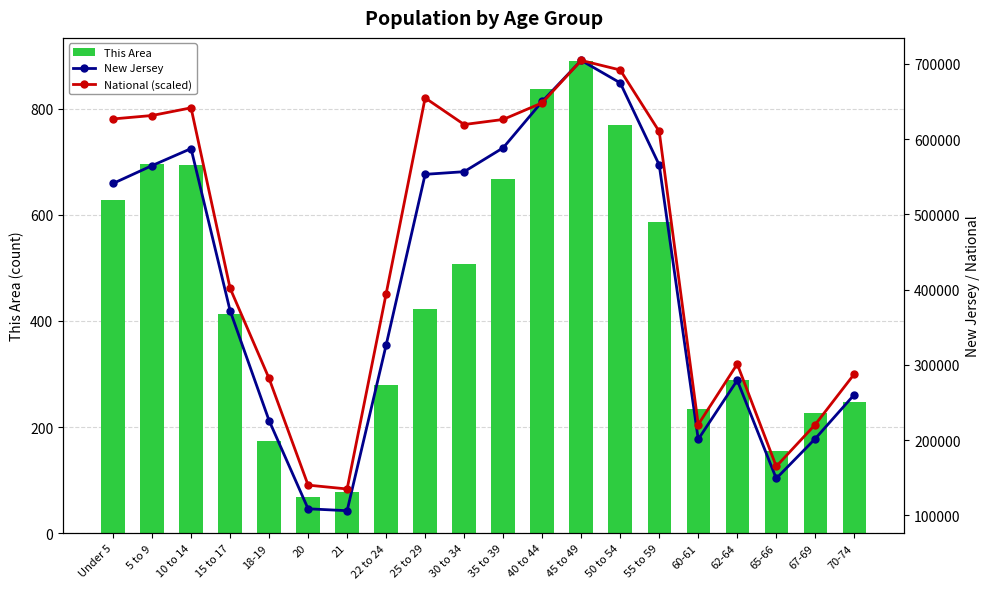

True or false: This Area has a value of 361 at 50 to 54.

False